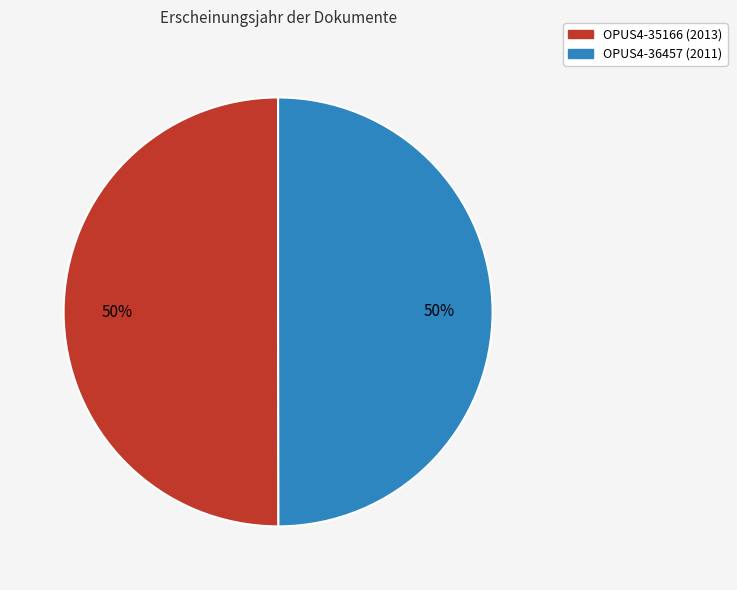

What percentage is the OPUS4-35166 (2013) slice, to the nearest percent?

50%